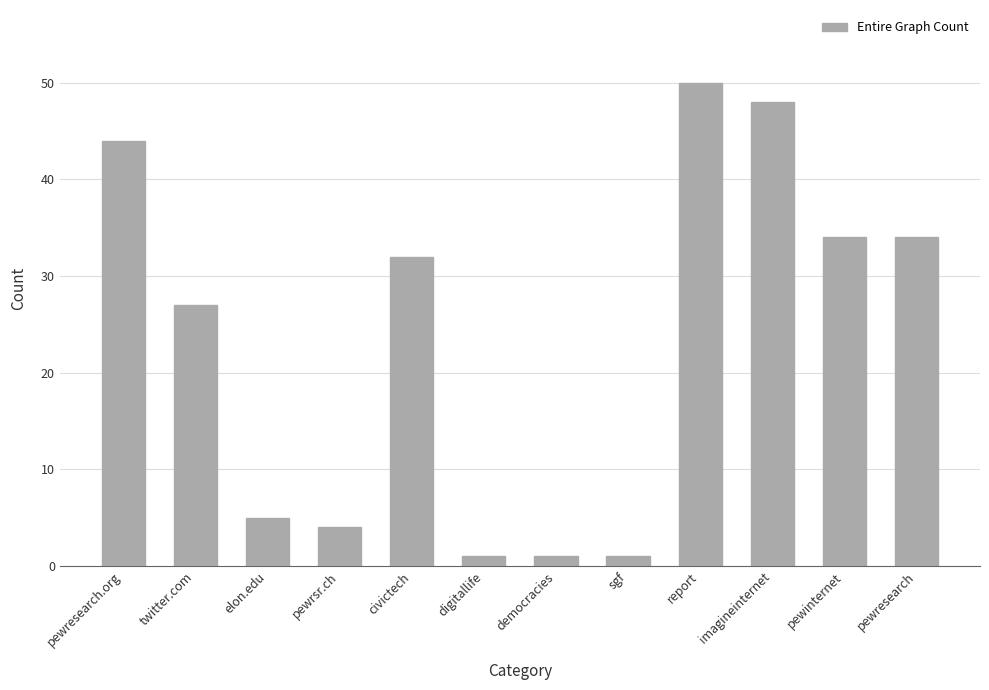

What is the ratio of the value at elon.edu to the value at twitter.com?

0.2